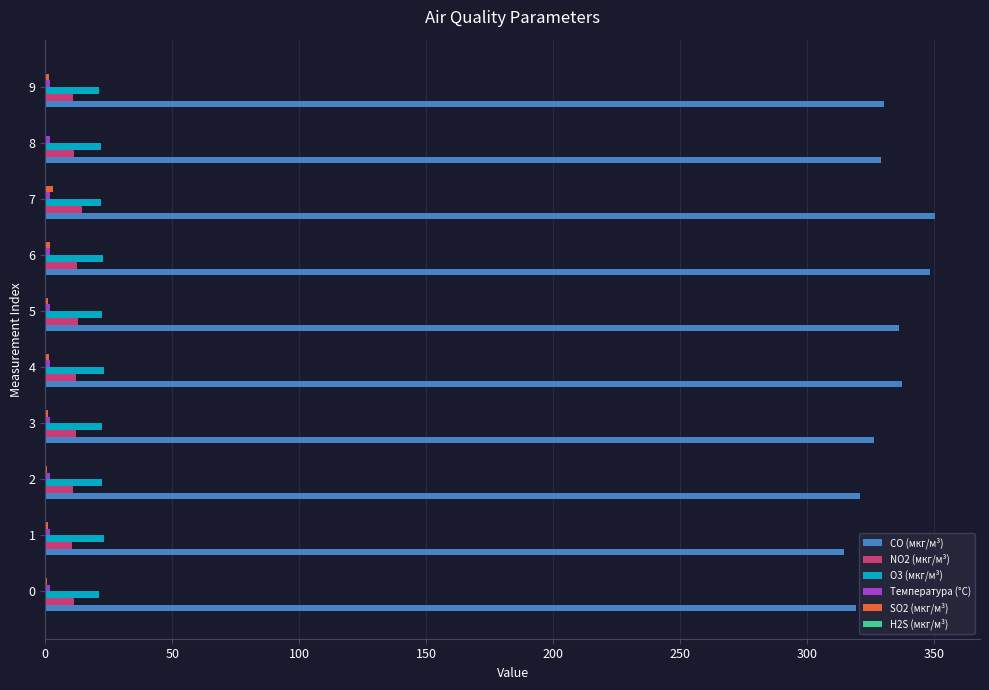

Which series has the largest total across all categories?

CO (мкг/м³)